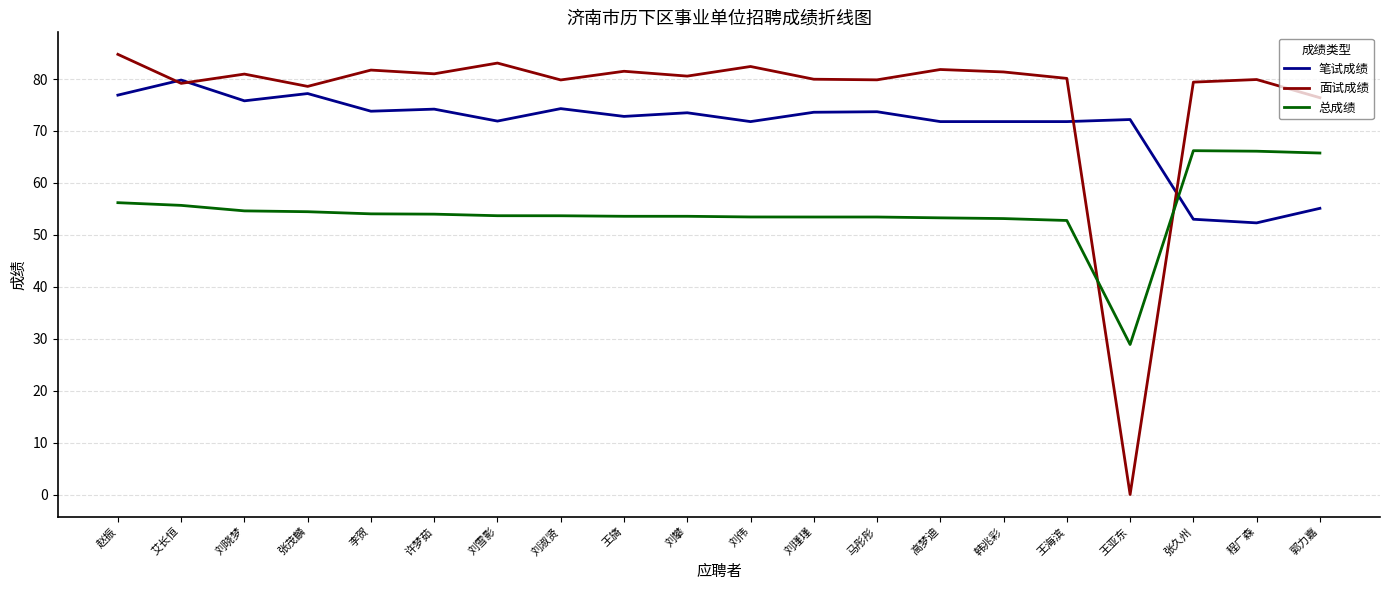

Where does the 面试成绩 series first go above 80?

赵振